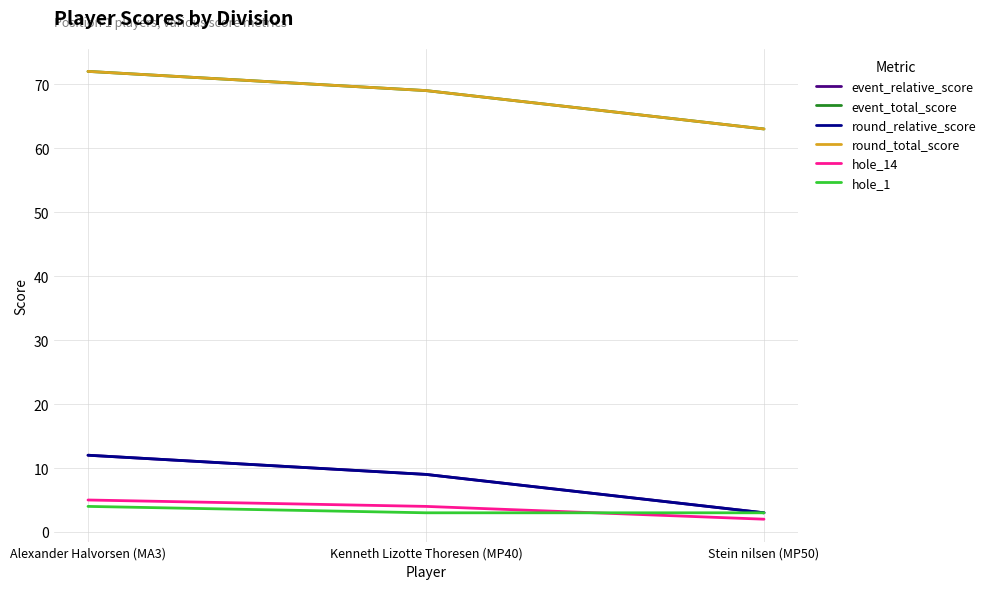

Reading right to left, extract all data points from this chart.

event_relative_score: 3	9	12
event_total_score: 63	69	72
round_relative_score: 3	9	12
round_total_score: 63	69	72
hole_14: 2	4	5
hole_1: 3	3	4